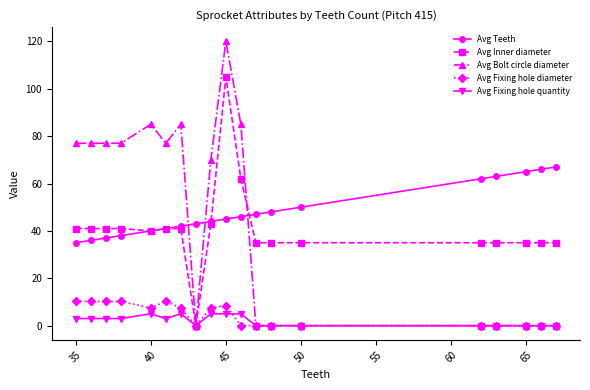

What is the greatest value displayed?

120.0